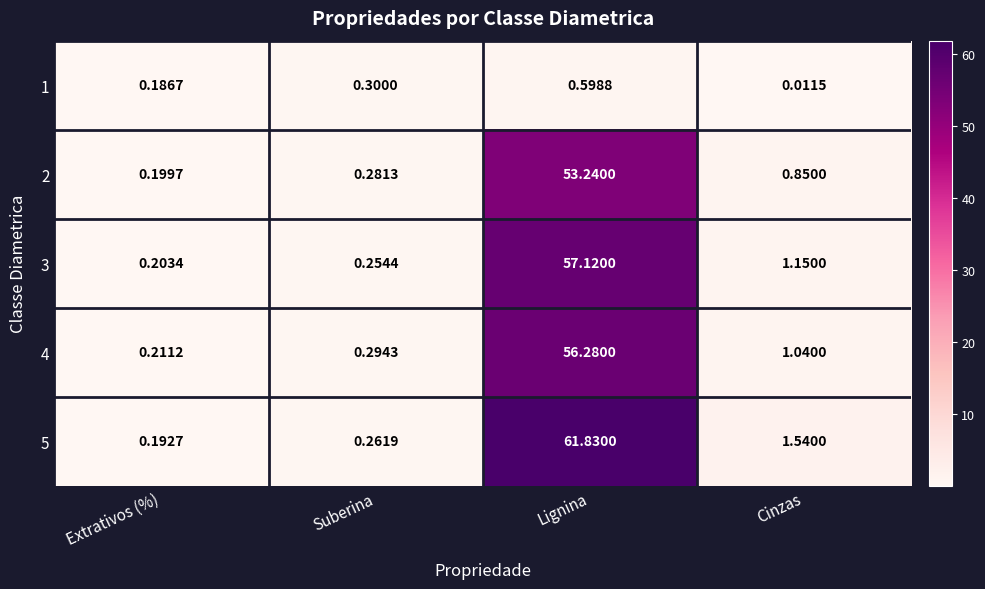

Which category has the lowest value across all series?

Cinzas